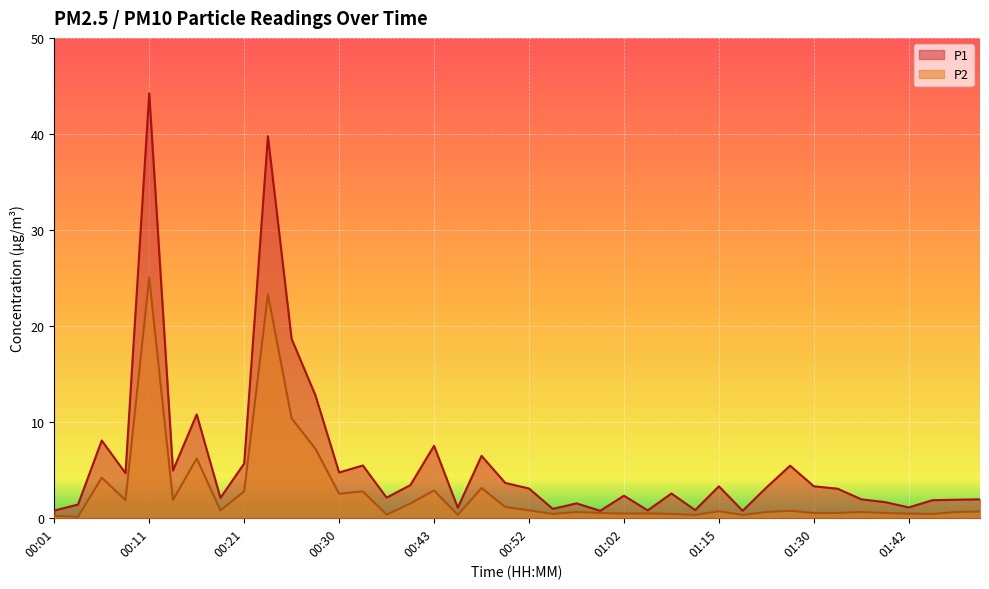

What is the maximum value shown in the chart?

44.2